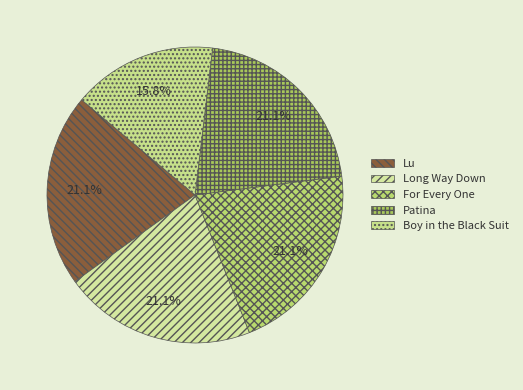

Does Patina account for over 50% of the chart?

No